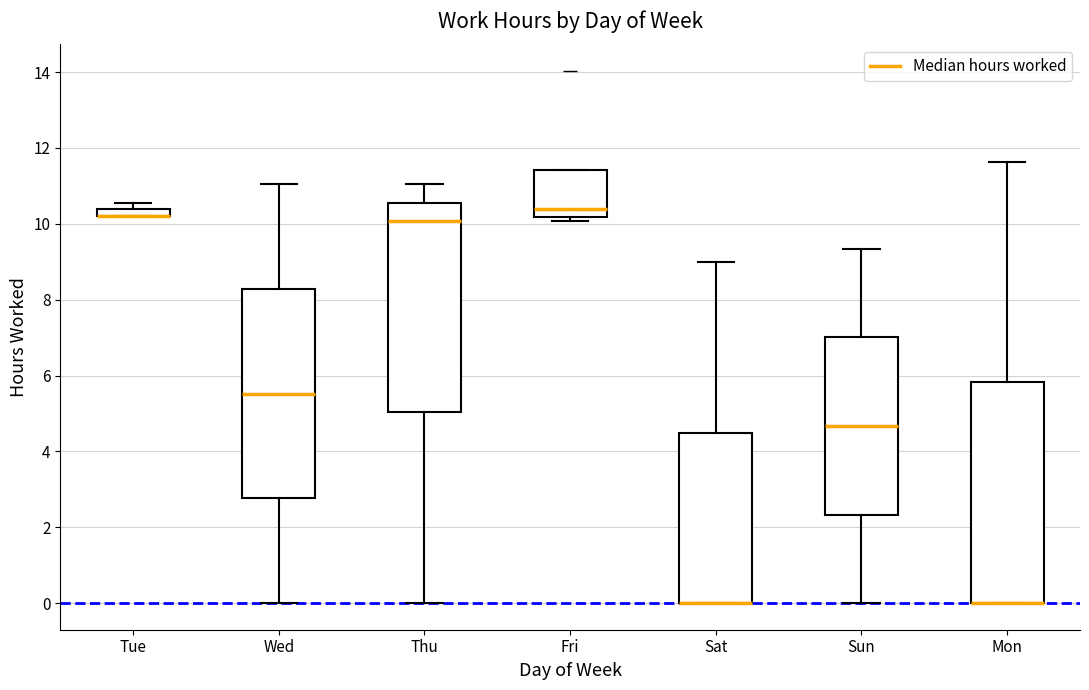

Comparing the boxes themselves (not the whiskers), which one is the tallest?

Mon